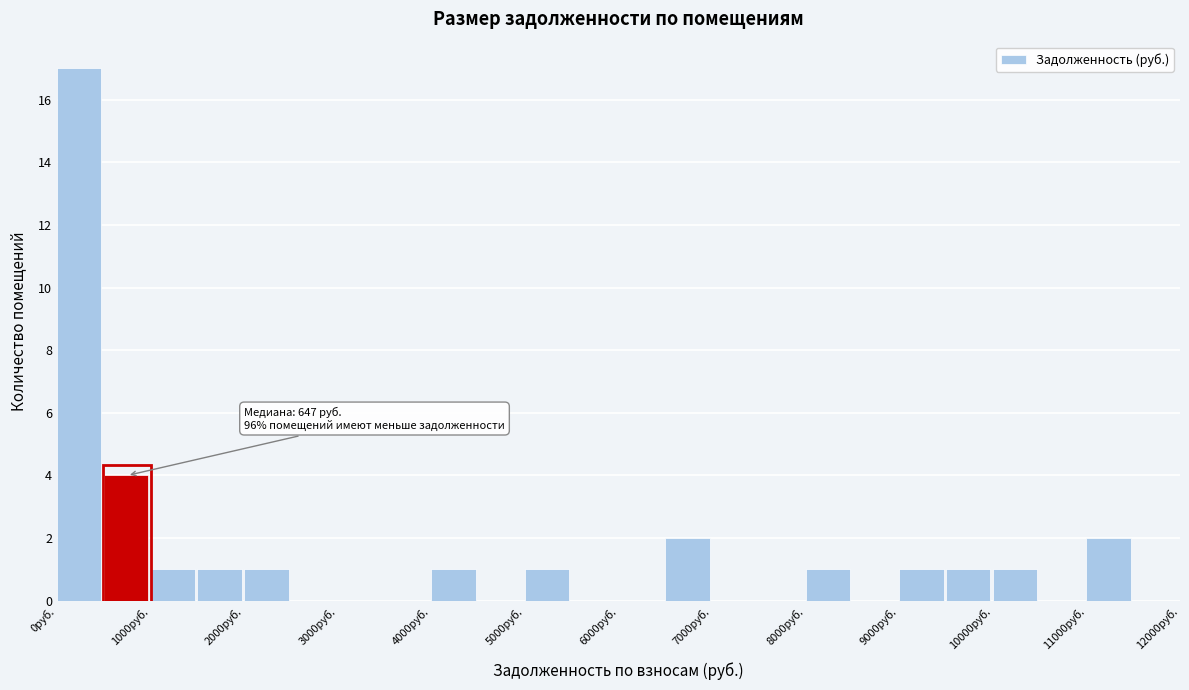

Over which range of the x-axis is the bar tallest?

0 to 500